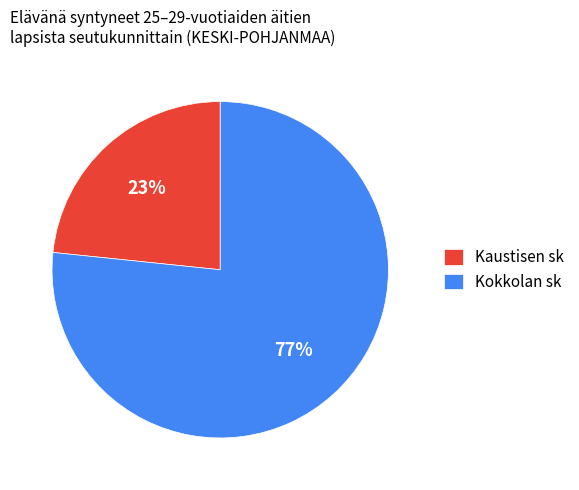

To the nearest percent, what portion does Kaustisen sk represent?

23%